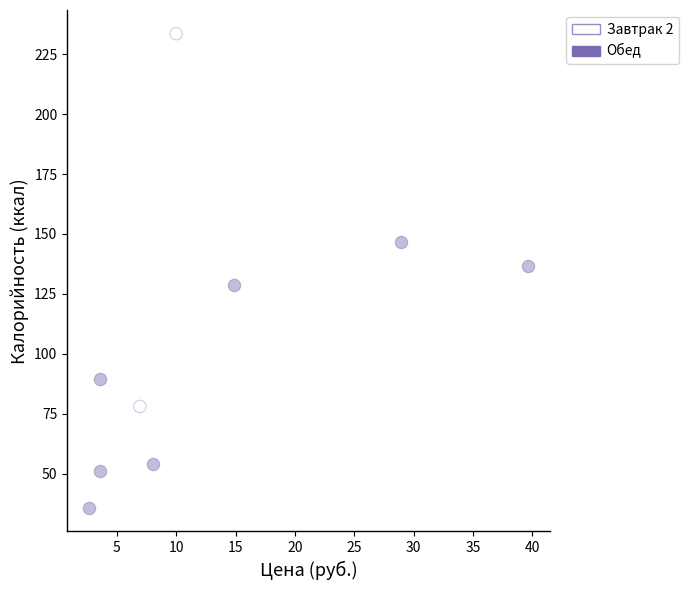

What are all the series names shown in the legend?

Завтрак 2, Обед